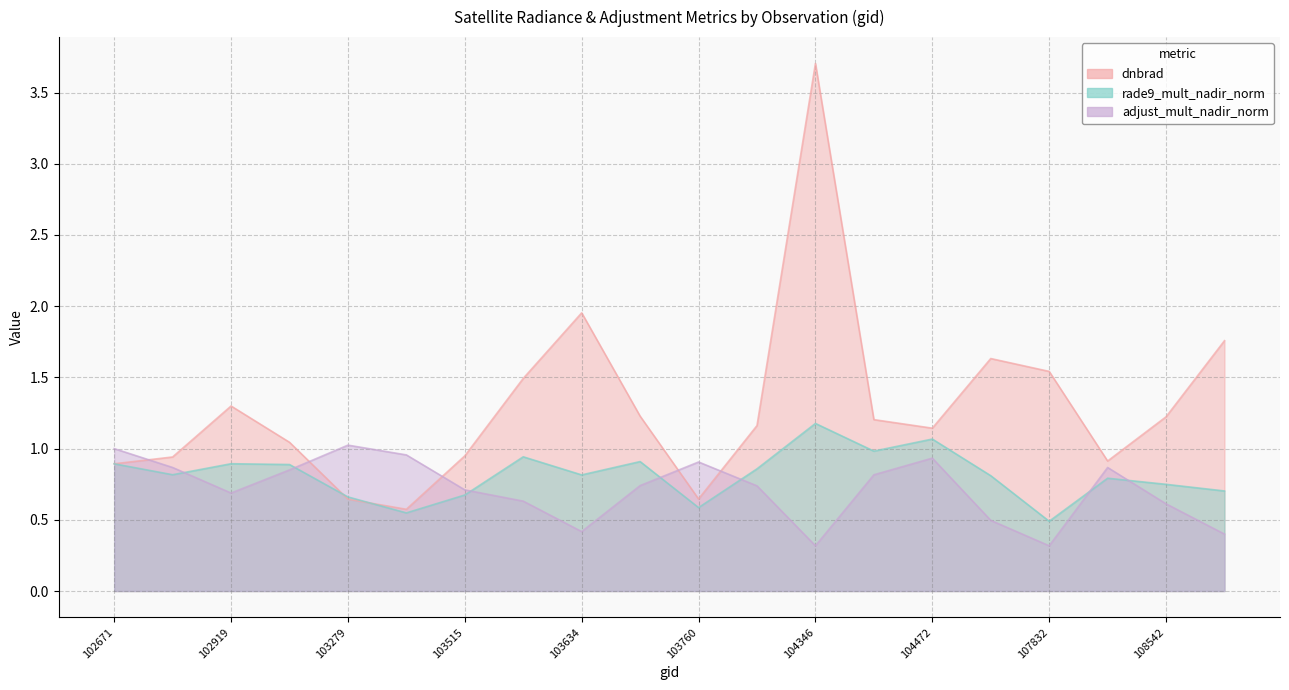

What are all the series names shown in the legend?

dnbrad, rade9_mult_nadir_norm, adjust_mult_nadir_norm